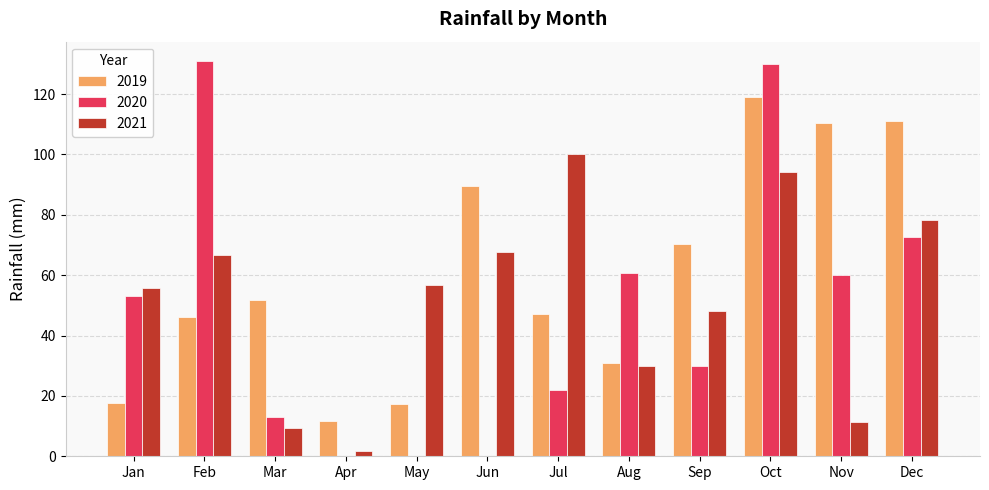

What is the sum of the 2021 values at Dec and Sep?

126.5